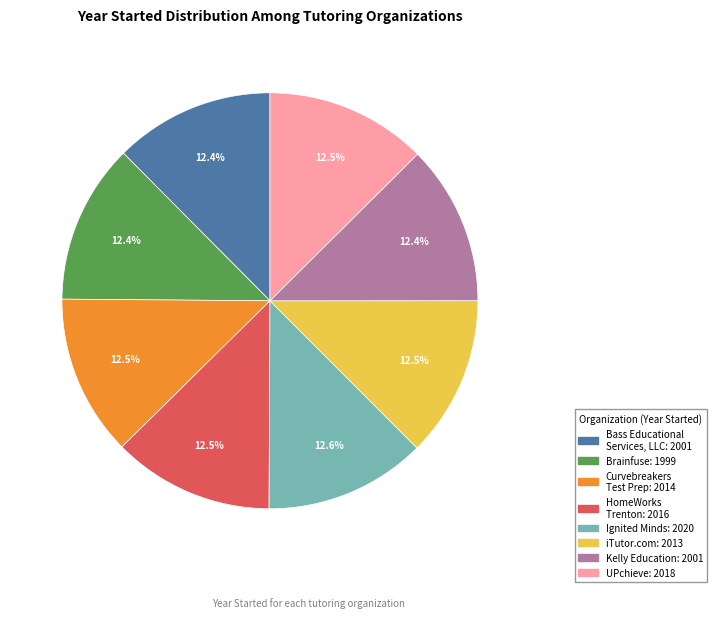

What is the ratio of the value at iTutor.com to the value at HomeWorks Trenton?

1.0